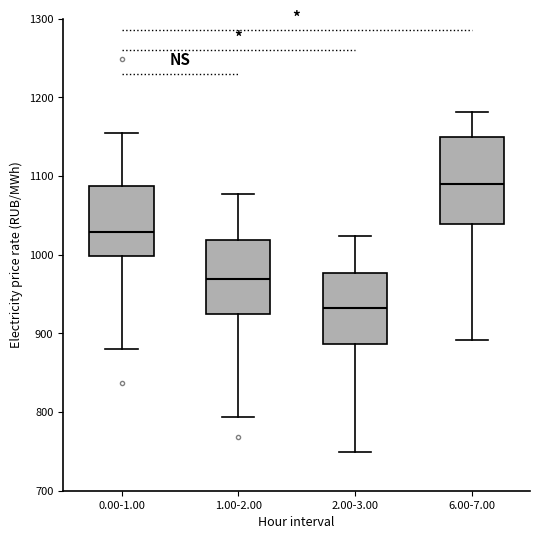

Which box has the lowest median line?

2.00-3.00